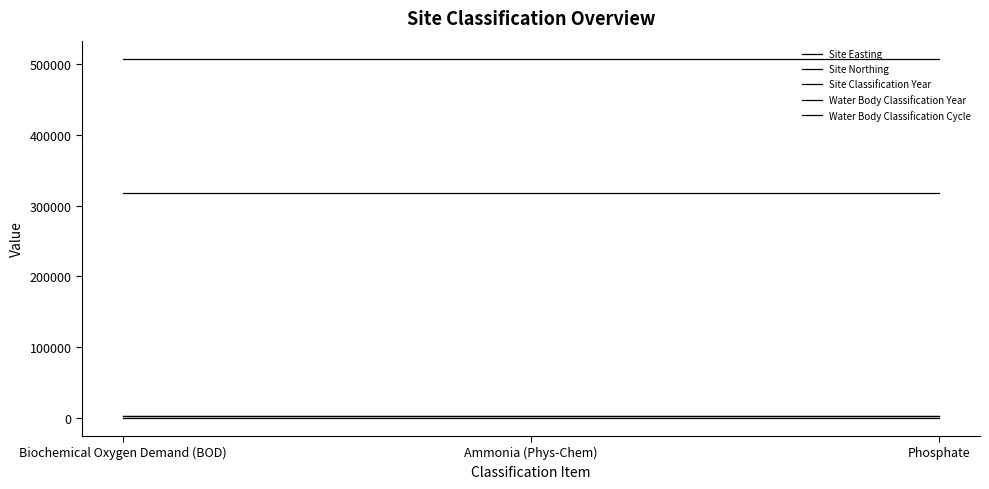

At which label does Site Northing reach its minimum?

Biochemical Oxygen Demand (BOD)